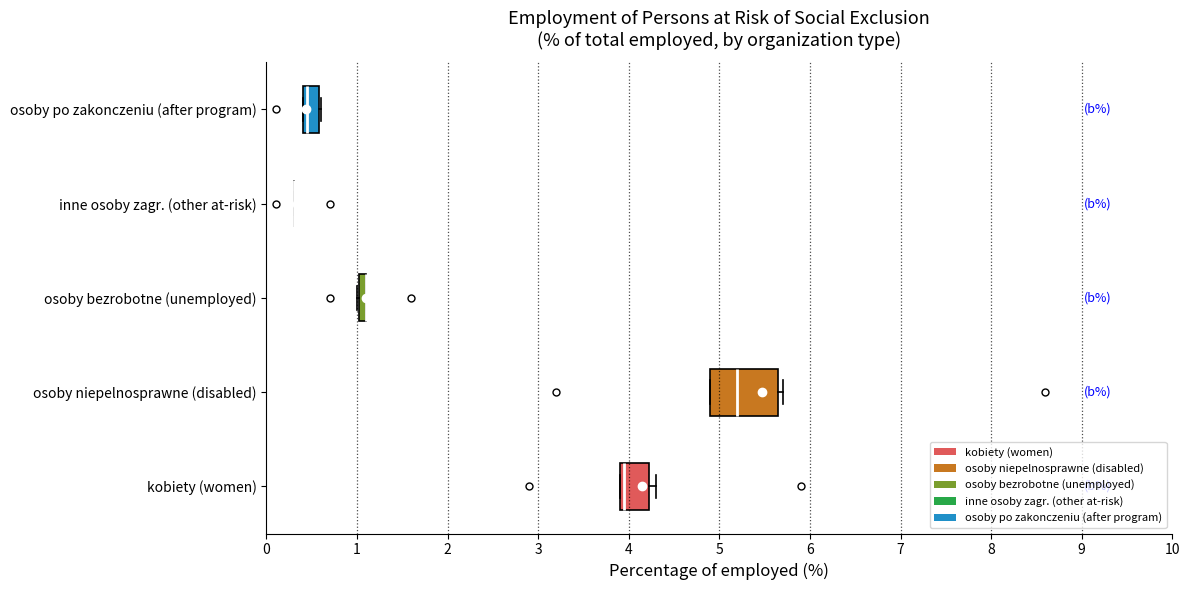

Comparing the boxes themselves (not the whiskers), which one is the widest?

osoby niepelnosprawne (disabled)